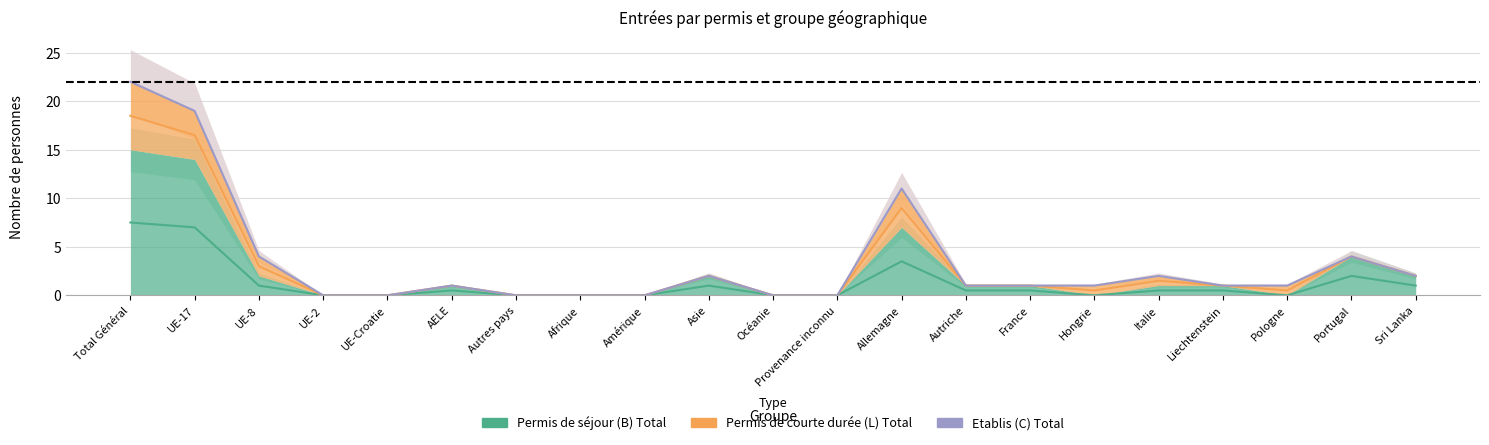

Between which two adjacent categories do Permis de courte durée (L) Total and Permis de séjour (B) Total first intersect?

France and Hongrie